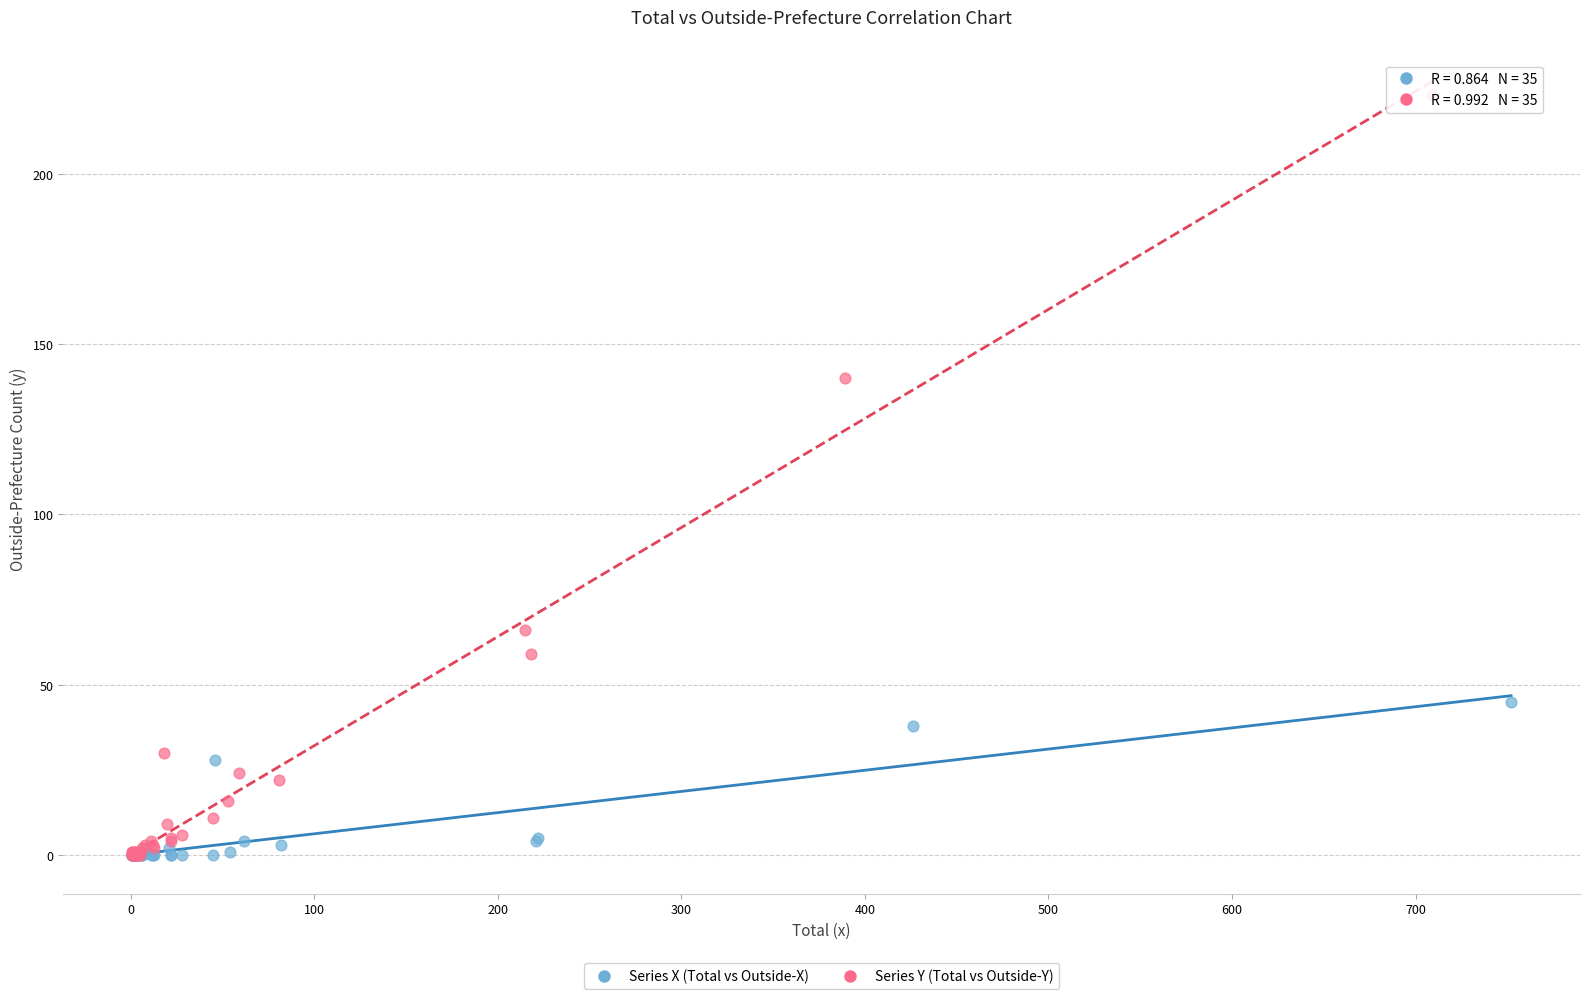

Which series contains the highest Y value?

Series Y (Total vs Outside-Y)